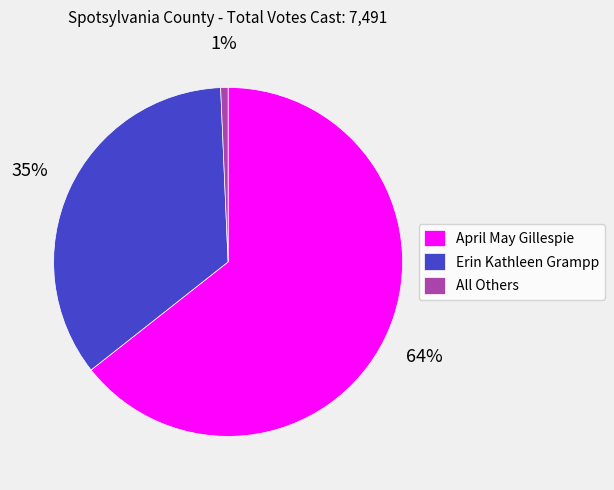

The Erin Kathleen Grampp slice represents 42% of the pie. True or false?

False